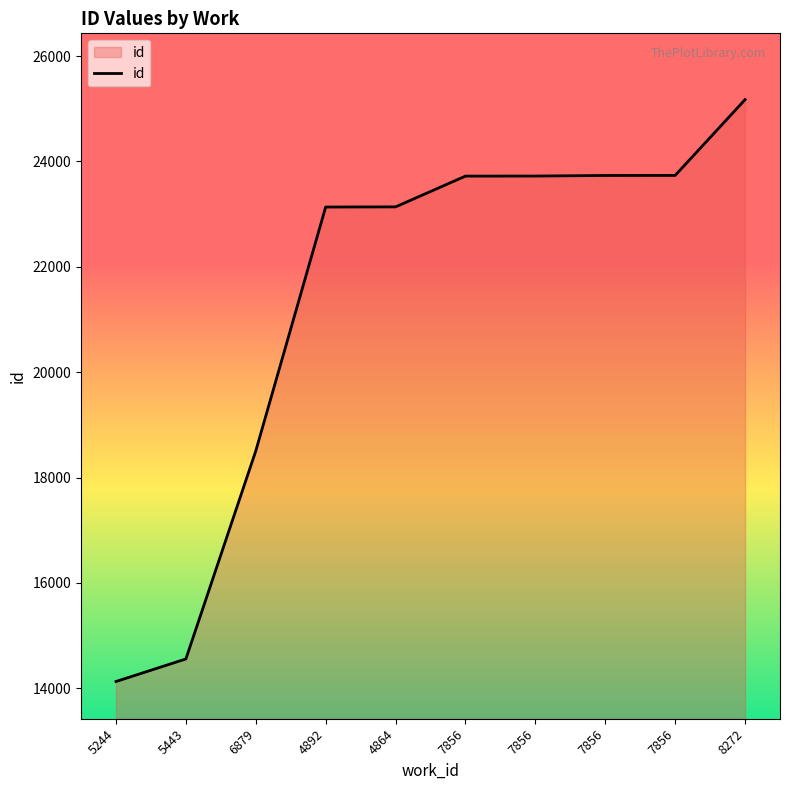

What is the change in value from 4864 to 7856?

+596